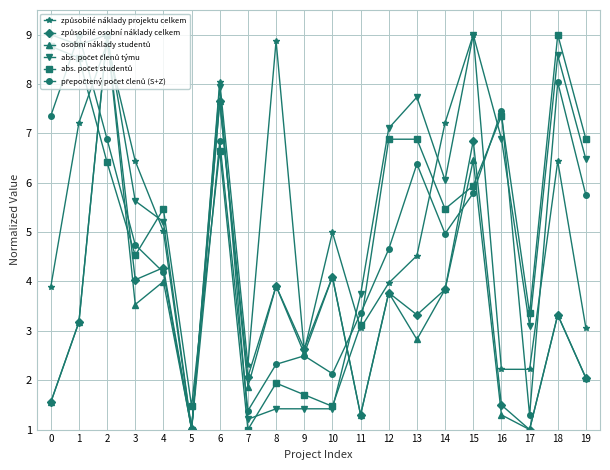

What is the maximum value shown in the chart?

9.0